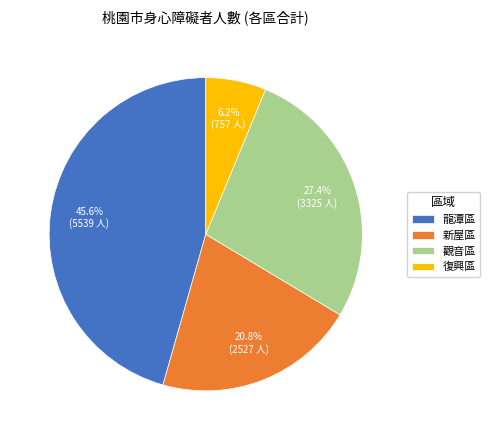

What percentage is the 復興區 slice, to the nearest percent?

6%